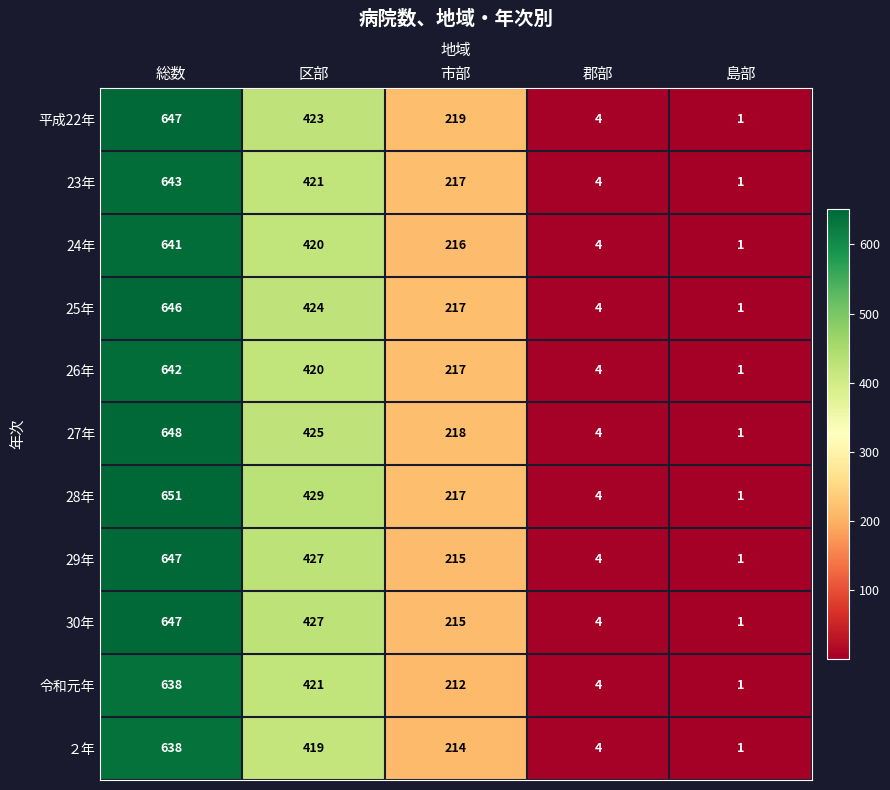

Which series has the widest spread of values?

28年